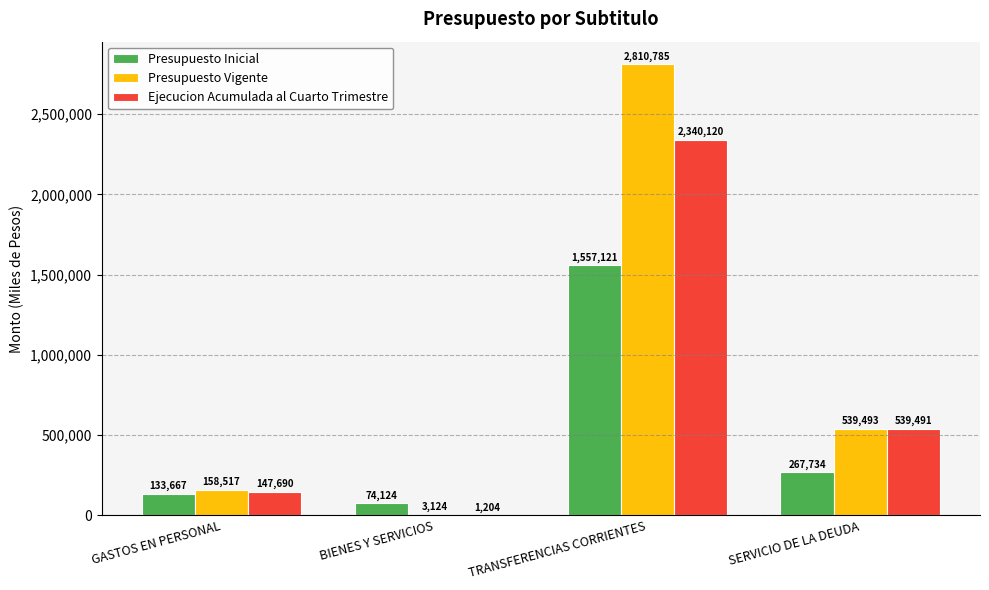

Is the value of Presupuesto Vigente at GASTOS EN PERSONAL greater than the value of Ejecucion Acumulada al Cuarto Trimestre at SERVICIO DE LA DEUDA?

No